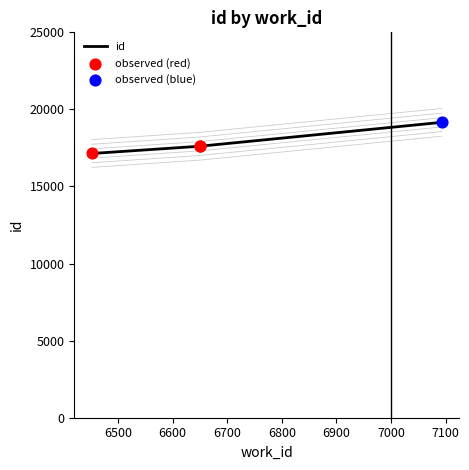

What is the change in value from 6452 to 6650?

+471